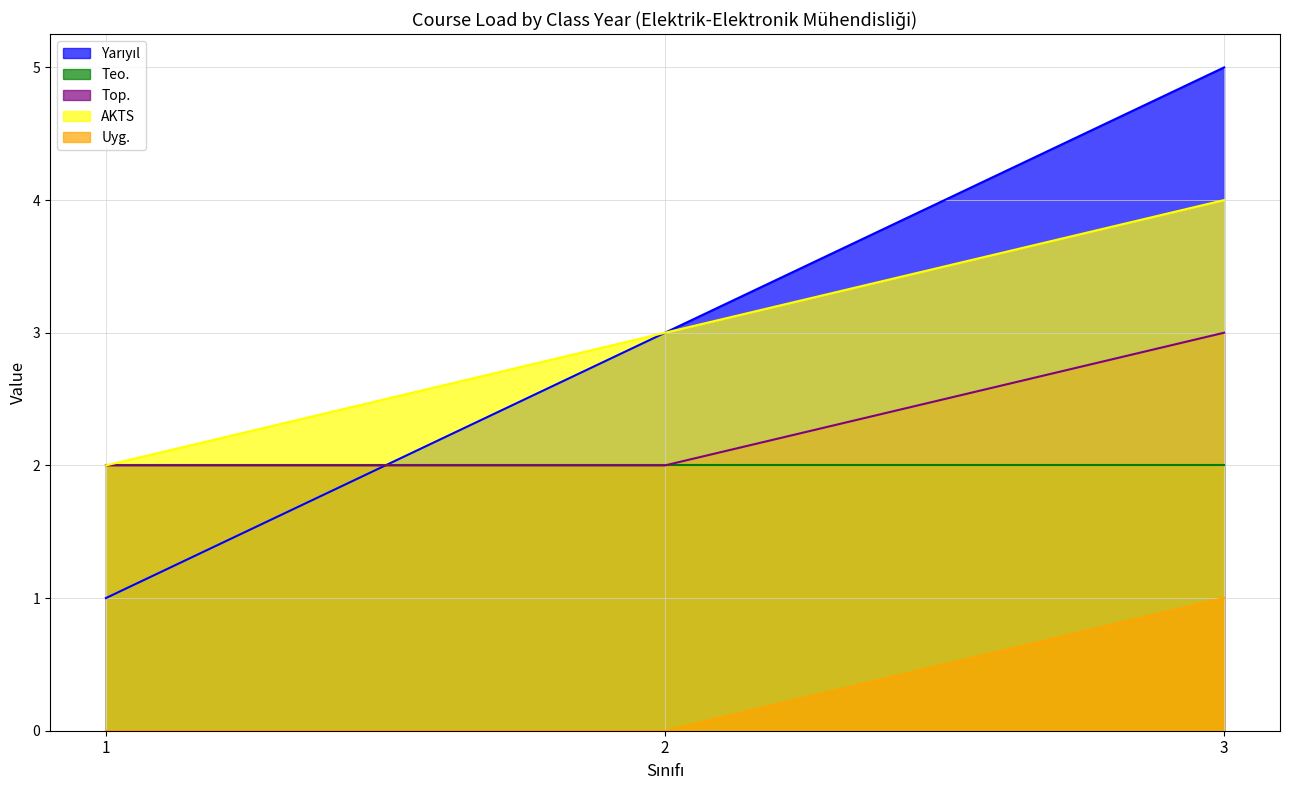

Where does the Yarıyıl series first go above 3?

3